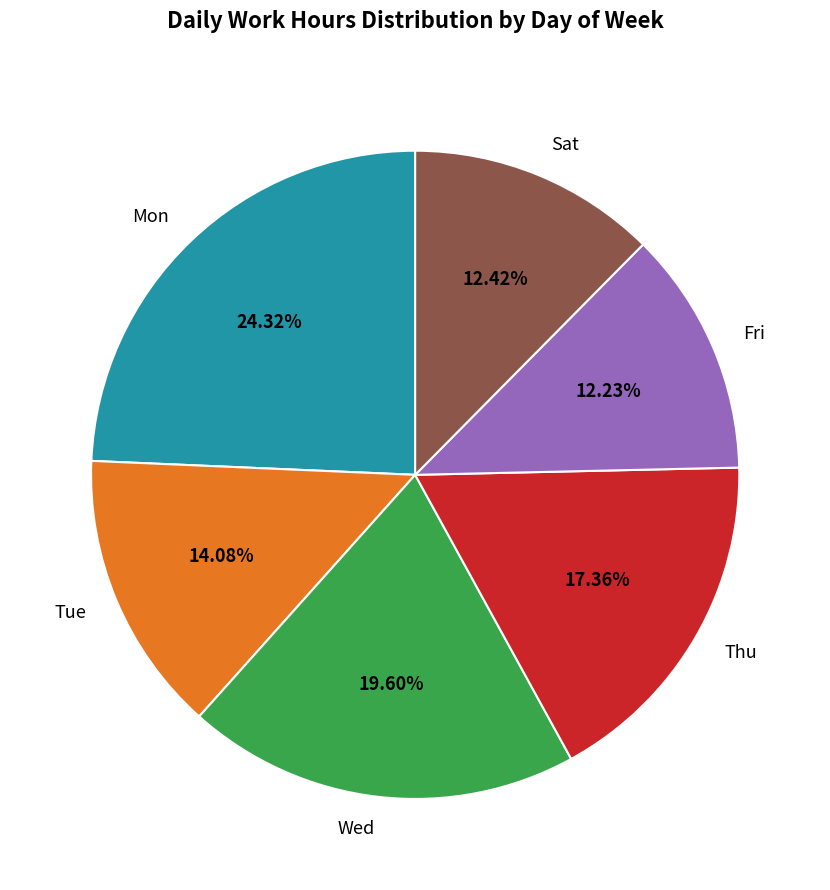

The Wed slice represents 20% of the pie. True or false?

True